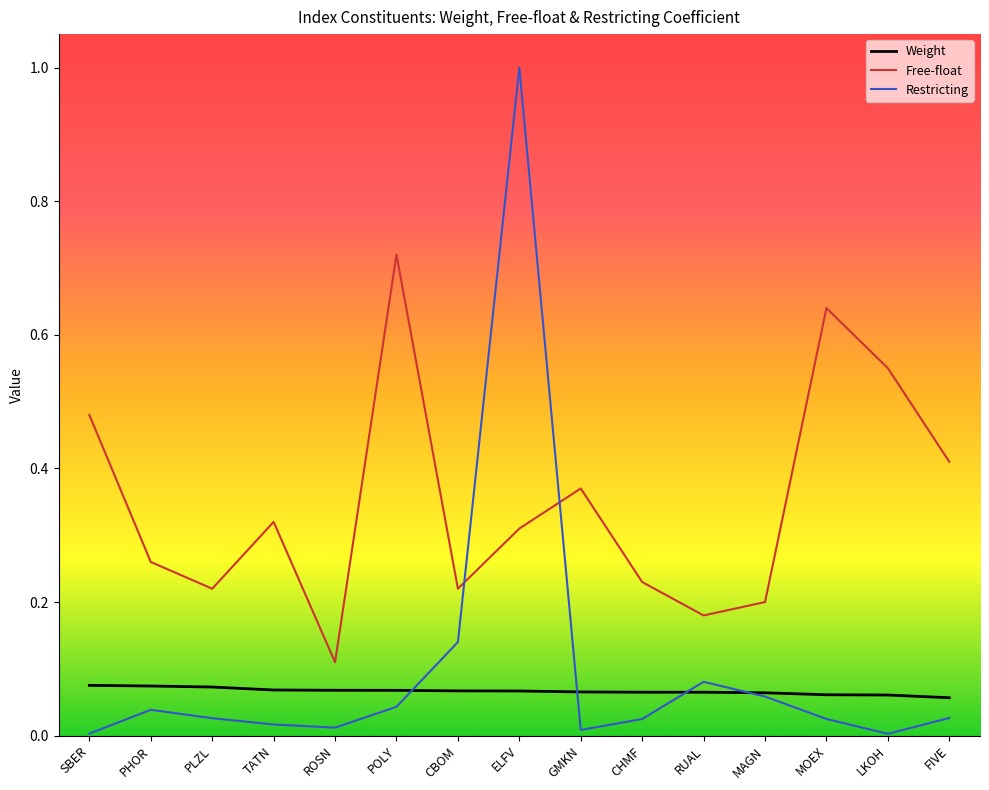

True or false: Free-float has a value of 0.4 at TATN.

False